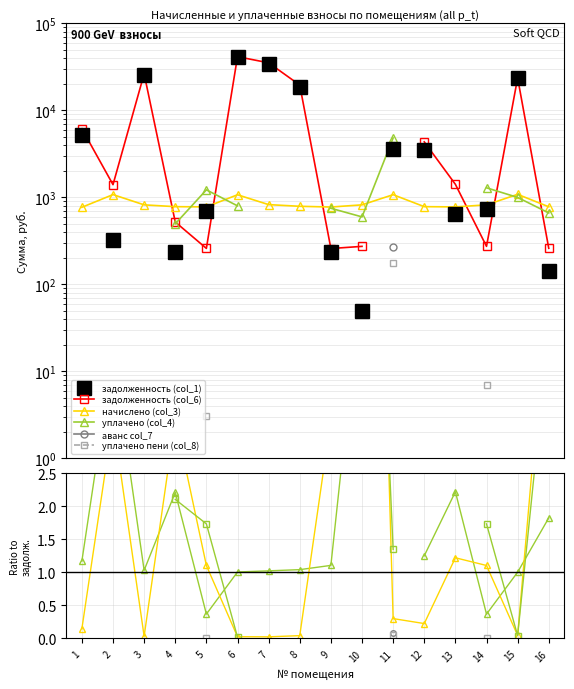

Which series has the largest total across all categories?

задолженность (col_1)